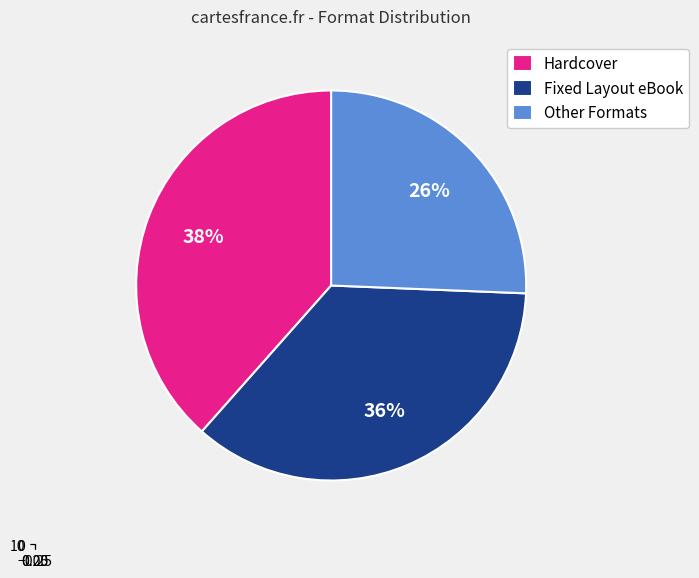

Is it true that Fixed Layout eBook is 18% of the pie?

False